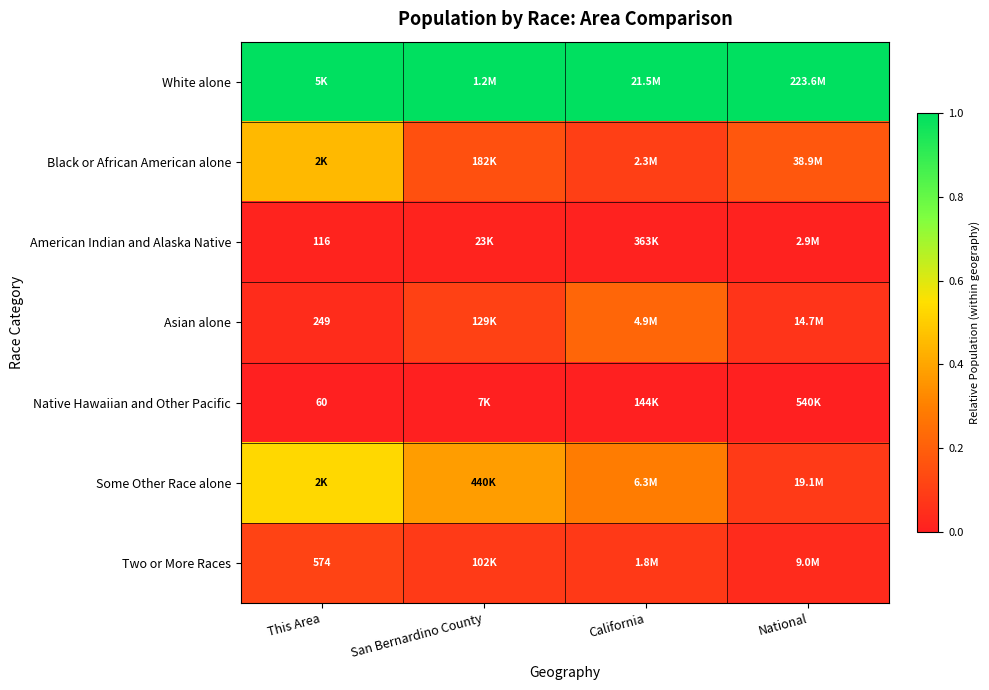

Count the number of categories in the chart.

4